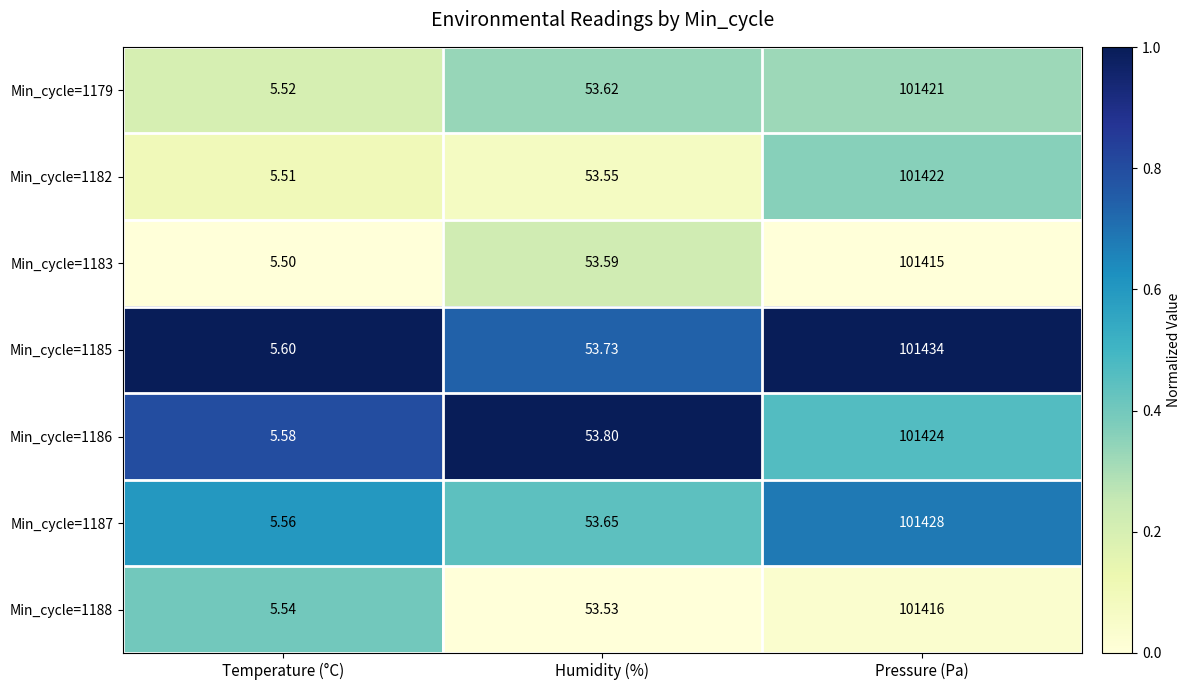

List the labels in order of Min_cycle=1187 value, smallest first.

Temperature (°C), Humidity (%), Pressure (Pa)